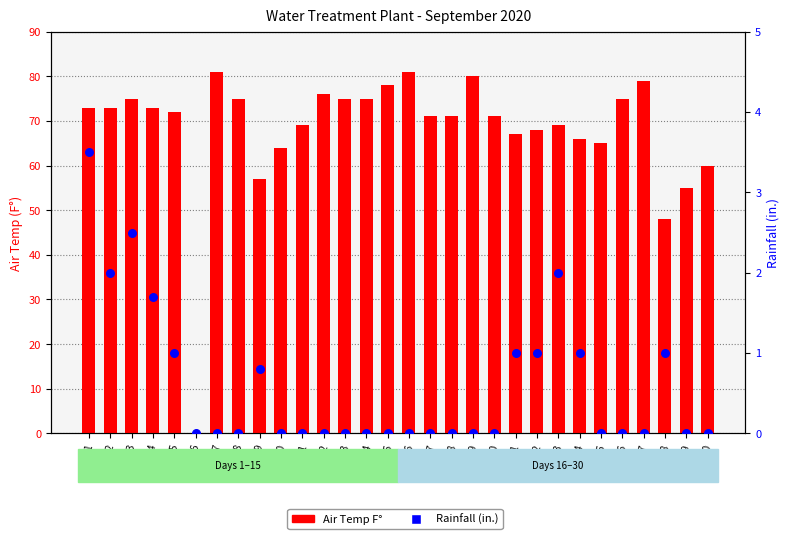

At how many categories does at least one series exceed 27?

29